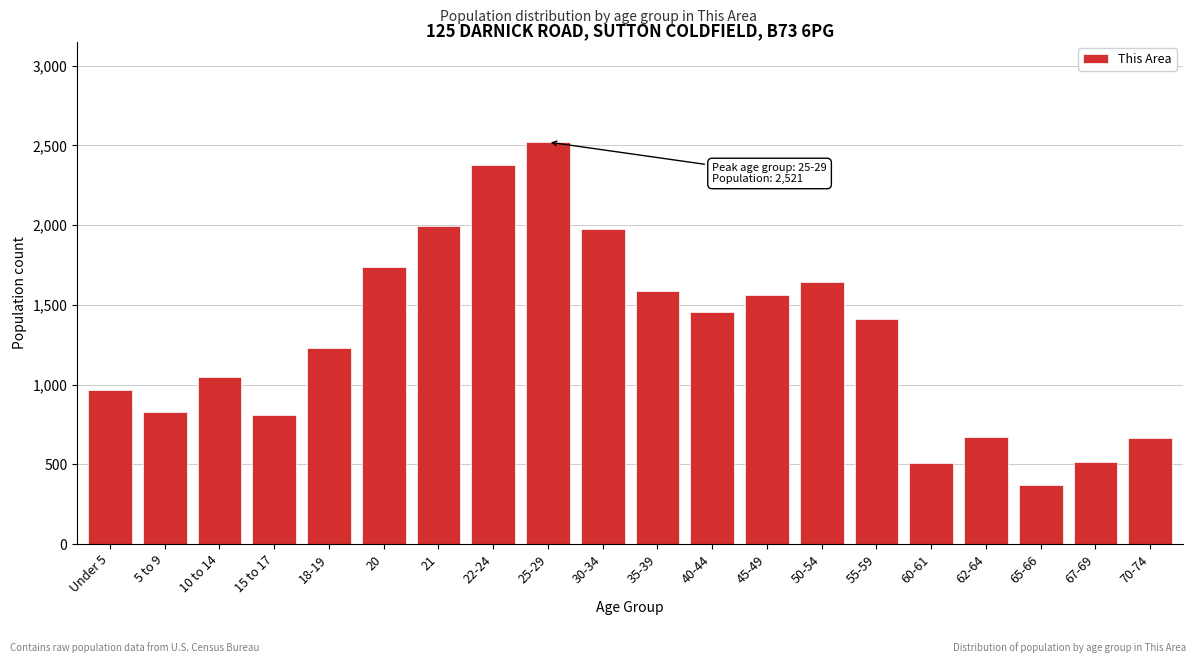

What is the sum of all values?

25879